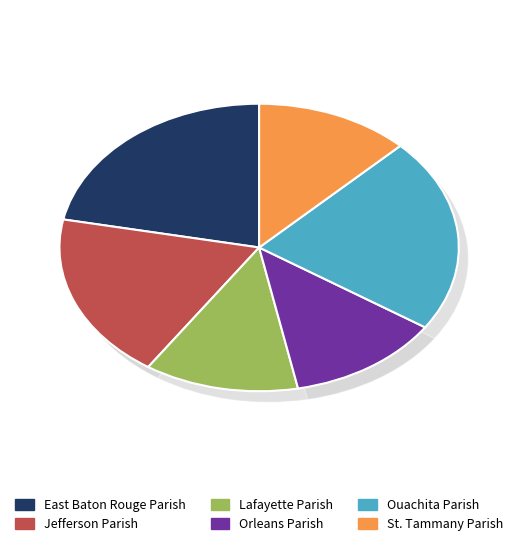

How many slices are in this pie chart?

6